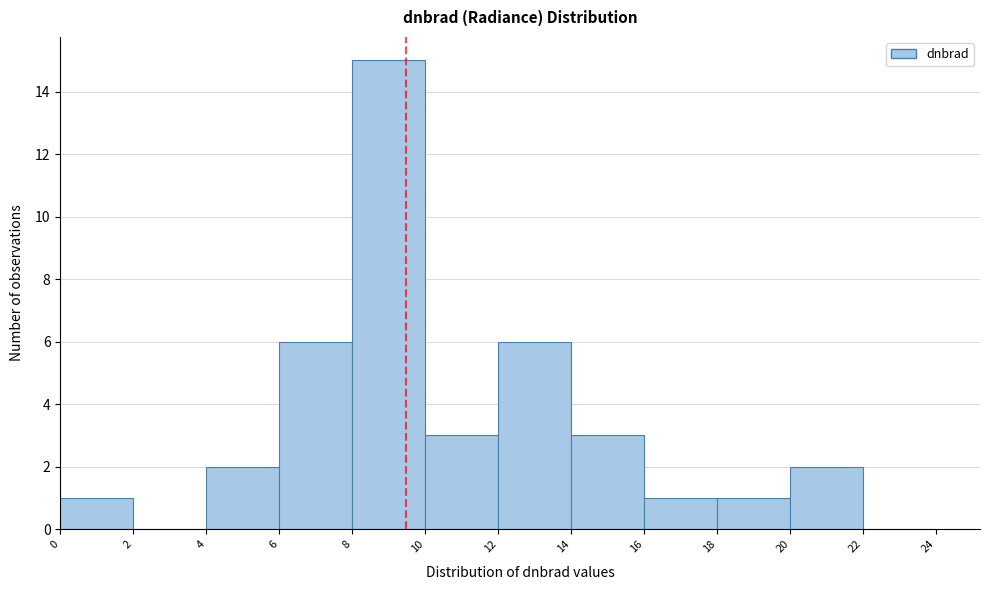

Reading left to right, transcribe this chart: for each bar, give the range it covers on the x-axis and its height. The values are not printed on the chart, so give them approximately, as read against the axis.

0 to 2: 1
2 to 4: 0
4 to 6: 2
6 to 8: 6
8 to 10: 15
10 to 12: 3
12 to 14: 6
14 to 16: 3
16 to 18: 1
18 to 20: 1
20 to 22: 2
22 to 24: 0